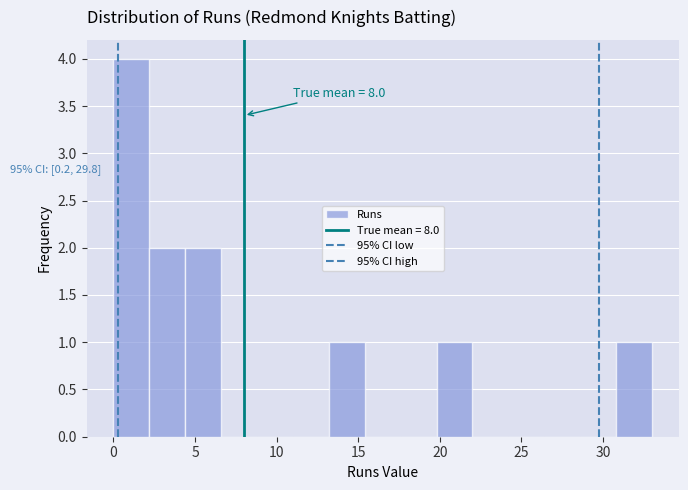

Which range on the x-axis has the tallest bar?

0.0 to 2.2